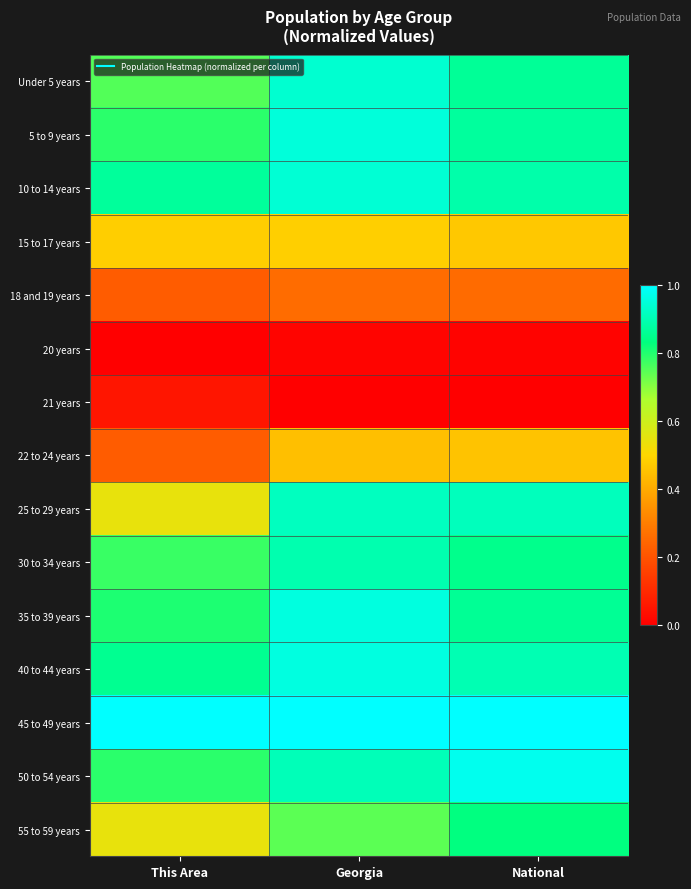

Which series has the largest total across all categories?

45 to 49 years